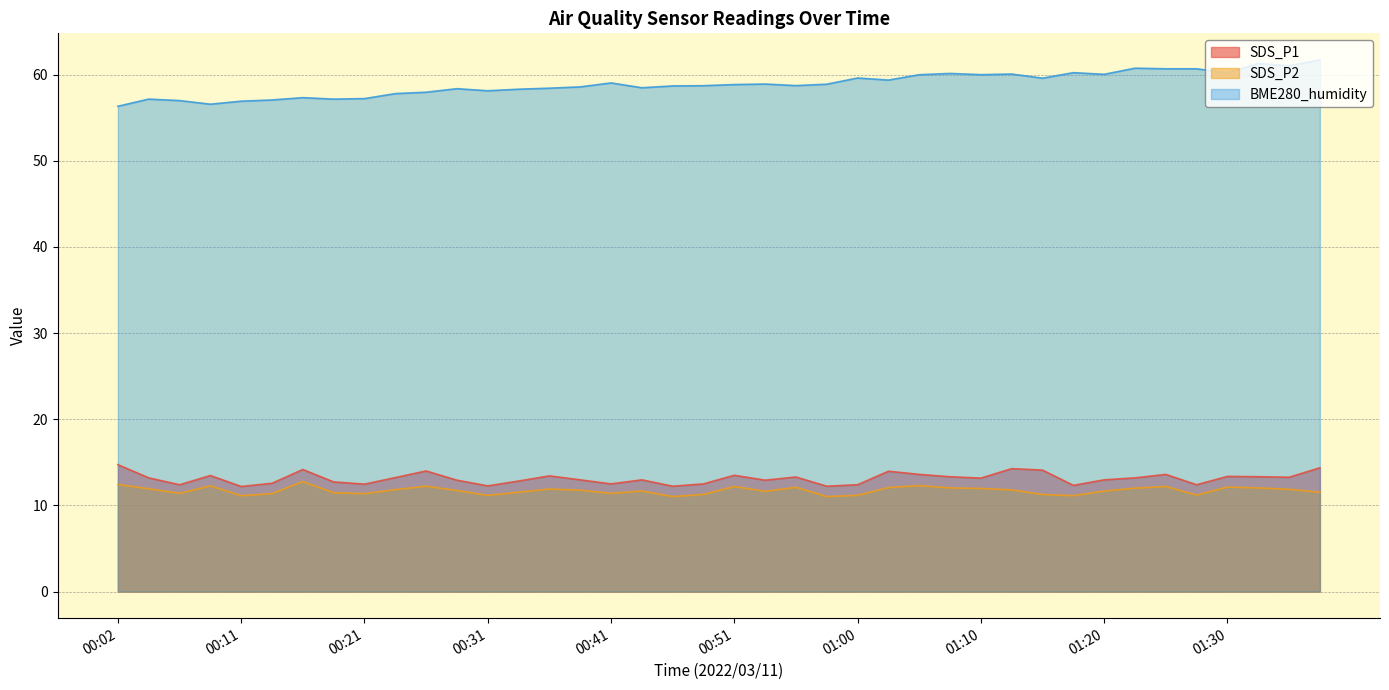

Count the number of categories in the chart.

40